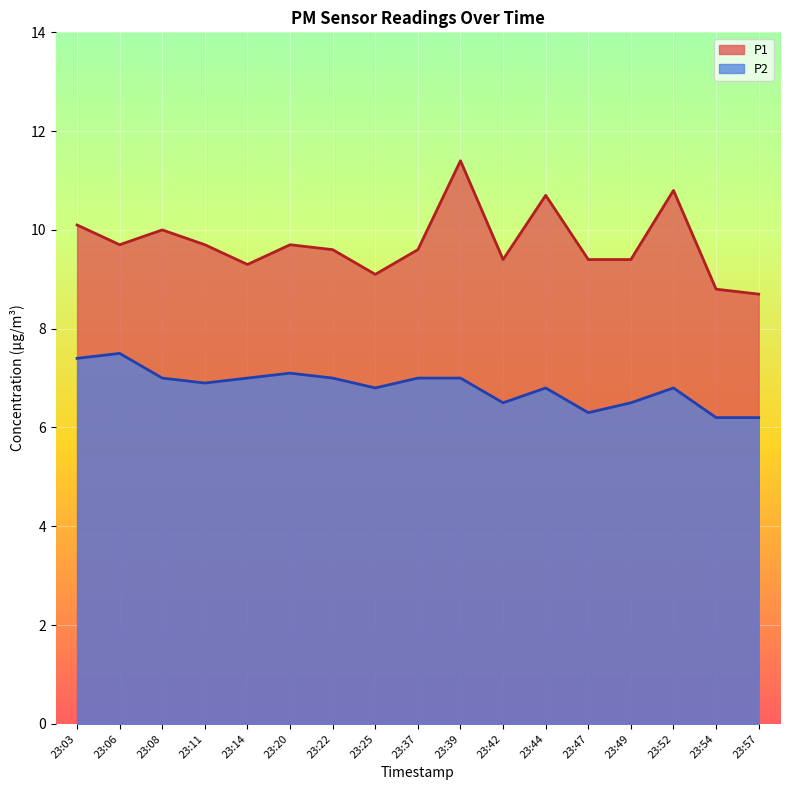

Between 23:22 and 23:11, which is larger?

23:11